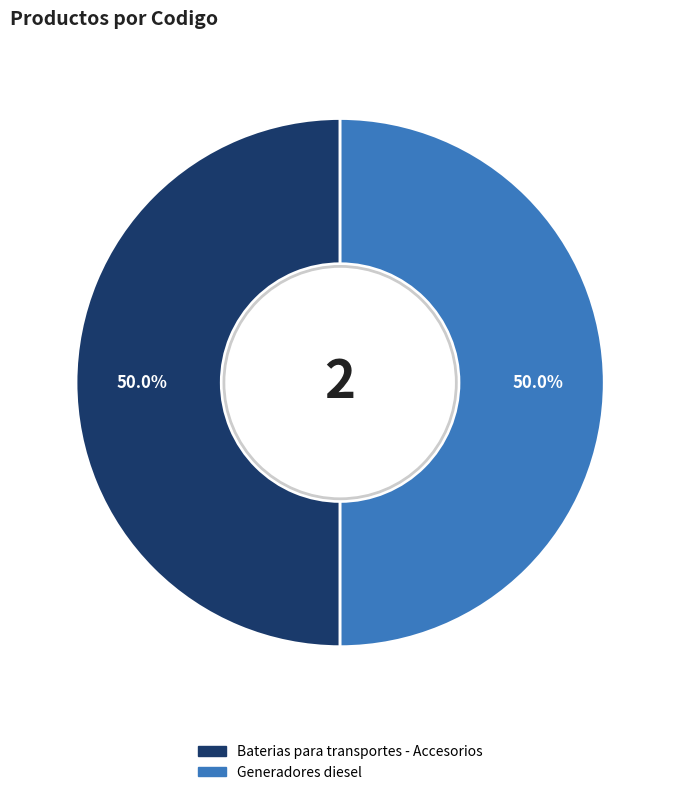

The Generadores diesel slice represents 44% of the pie. True or false?

False